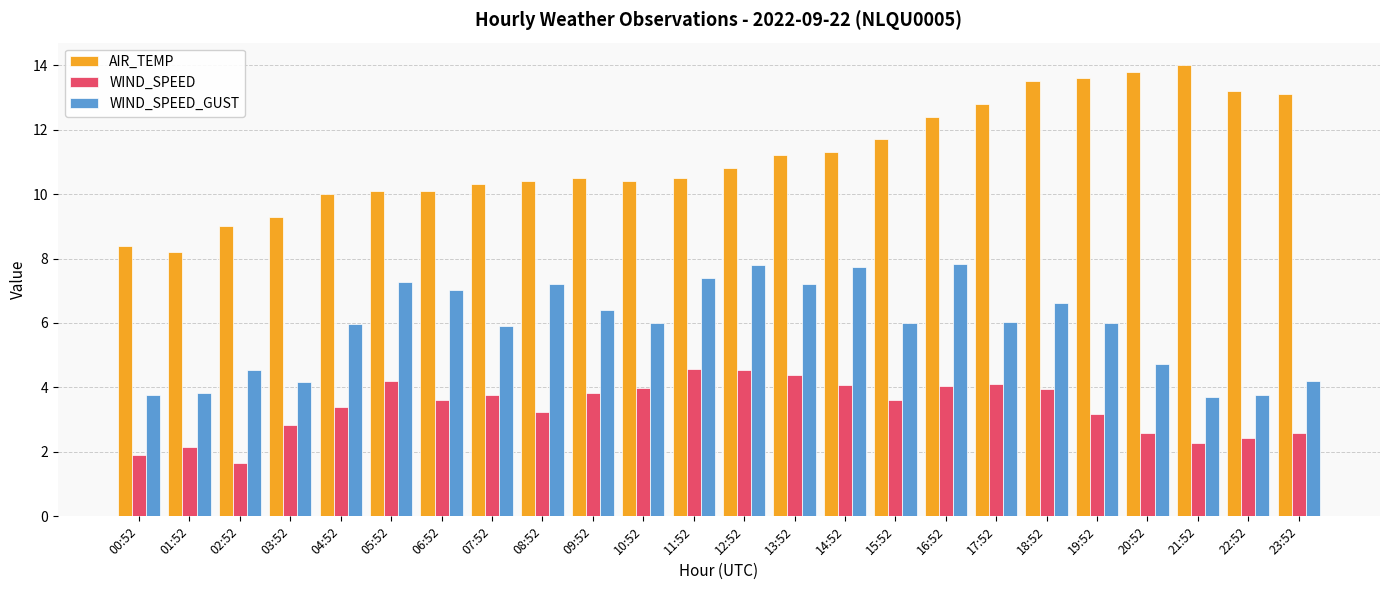

Which series changed the most between 08:52 and 18:52?

AIR_TEMP